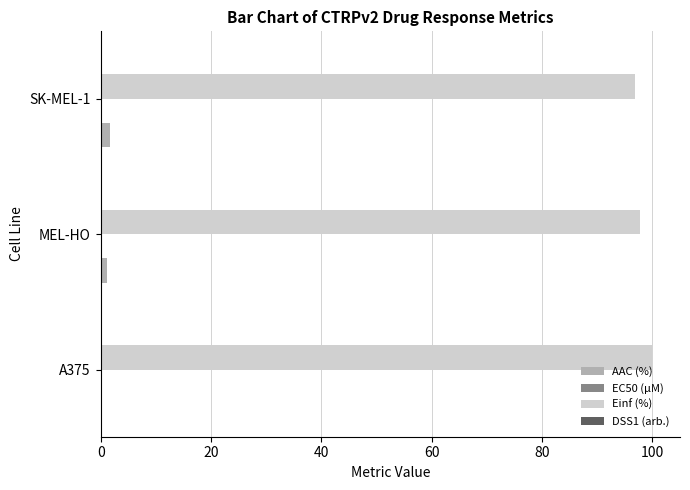

What is the sum of all Einf (%) values?

294.6